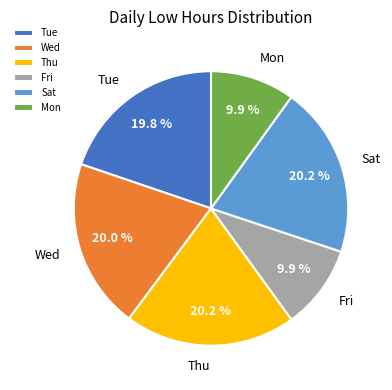

To the nearest percent, what percentage of the pie is Thu?

20%